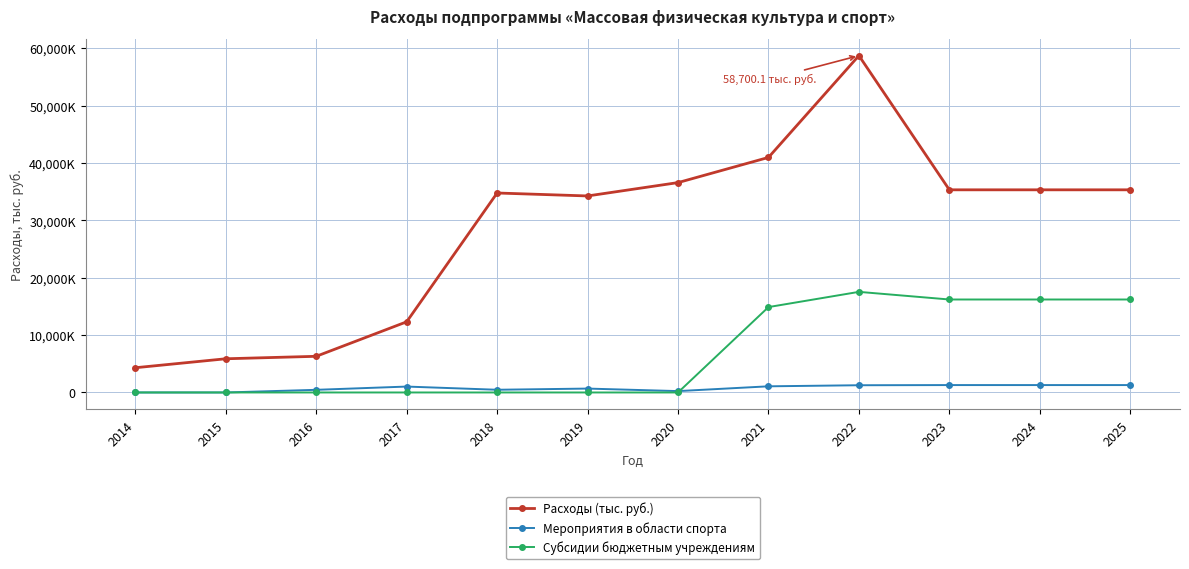

What are all the series names shown in the legend?

Расходы (тыс. руб.), Мероприятия в области спорта, Субсидии бюджетным учреждениям